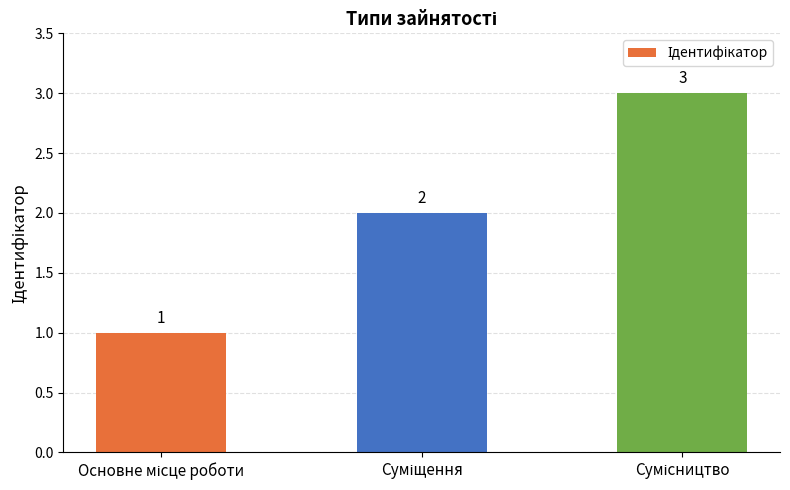

What is the sum of all values?

6